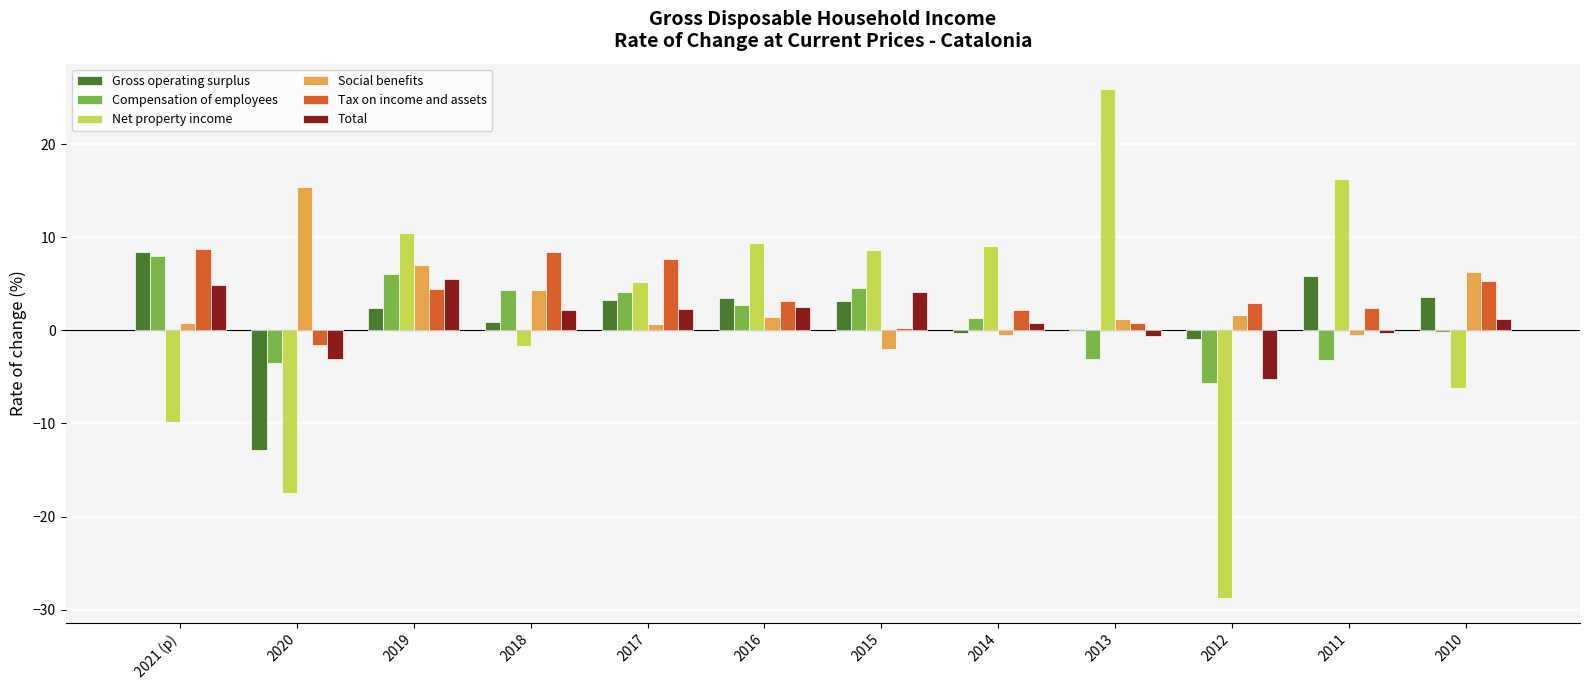

Count the number of data series in this chart.

6